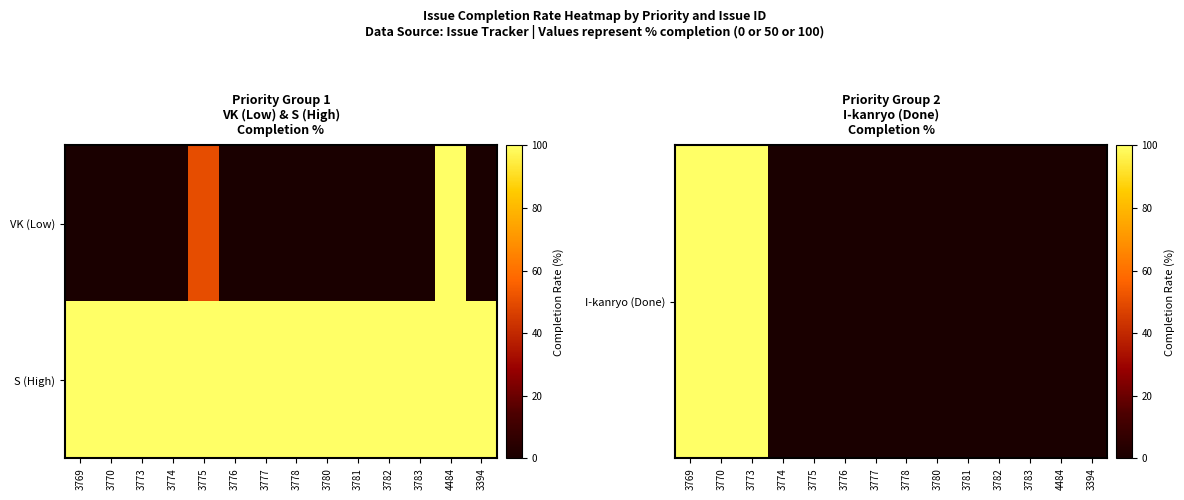

Which series has the largest total across all categories?

S (High)